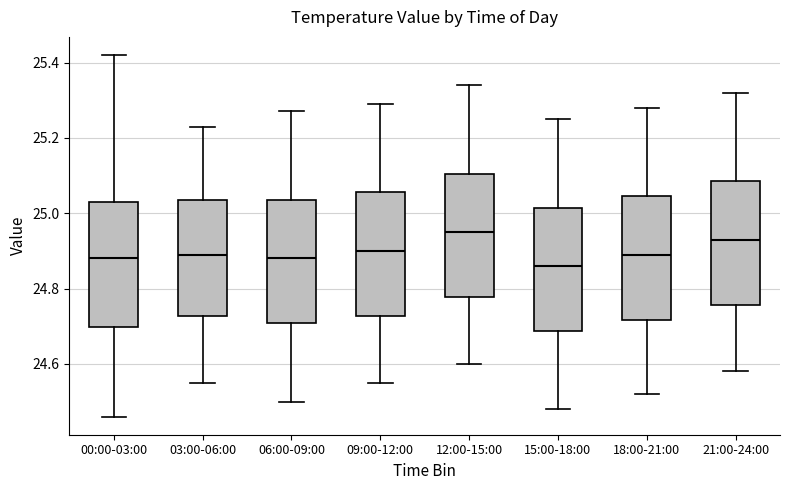

Reading left to right, read every box against the y-axis: the position of its median line, the range the box covers, and the ends of its whiskers. The values are not printed on the chart, so give them approximately, as read against the axis.

00:00-03:00: median 24.88, box 24.70 to 25.04, whiskers 24.46 to 25.42
03:00-06:00: median 24.90, box 24.72 to 25.04, whiskers 24.56 to 25.24
06:00-09:00: median 24.88, box 24.70 to 25.04, whiskers 24.50 to 25.28
09:00-12:00: median 24.90, box 24.72 to 25.06, whiskers 24.56 to 25.30
12:00-15:00: median 24.96, box 24.78 to 25.10, whiskers 24.60 to 25.34
15:00-18:00: median 24.86, box 24.68 to 25.02, whiskers 24.48 to 25.26
18:00-21:00: median 24.90, box 24.72 to 25.04, whiskers 24.52 to 25.28
21:00-24:00: median 24.94, box 24.76 to 25.08, whiskers 24.58 to 25.32